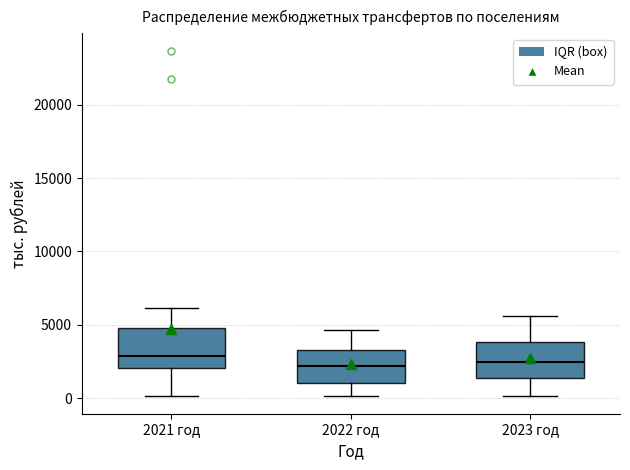

Reading left to right, read every box against the y-axis: the position of its median line, the range the box covers, and the ends of its whiskers. The values are not printed on the chart, so give them approximately, as read against the axis.

2021 год: median 3000, box 2000 to 5000, whiskers 0 to 6000
2022 год: median 2000, box 1000 to 3500, whiskers 0 to 4500
2023 год: median 2500, box 1500 to 4000, whiskers 0 to 5500